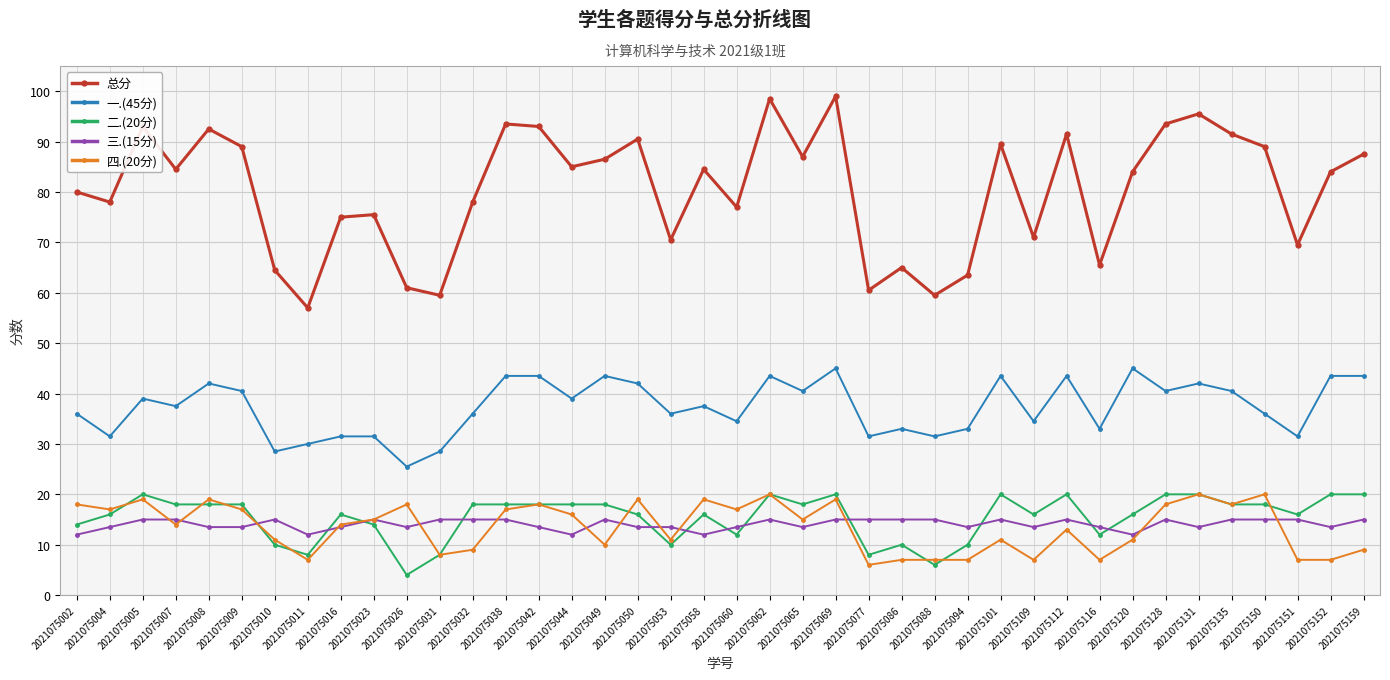

Rank the series at 2021075152 from highest to lowest value.

总分, 一.(45分), 二.(20分), 三.(15分), 四.(20分)